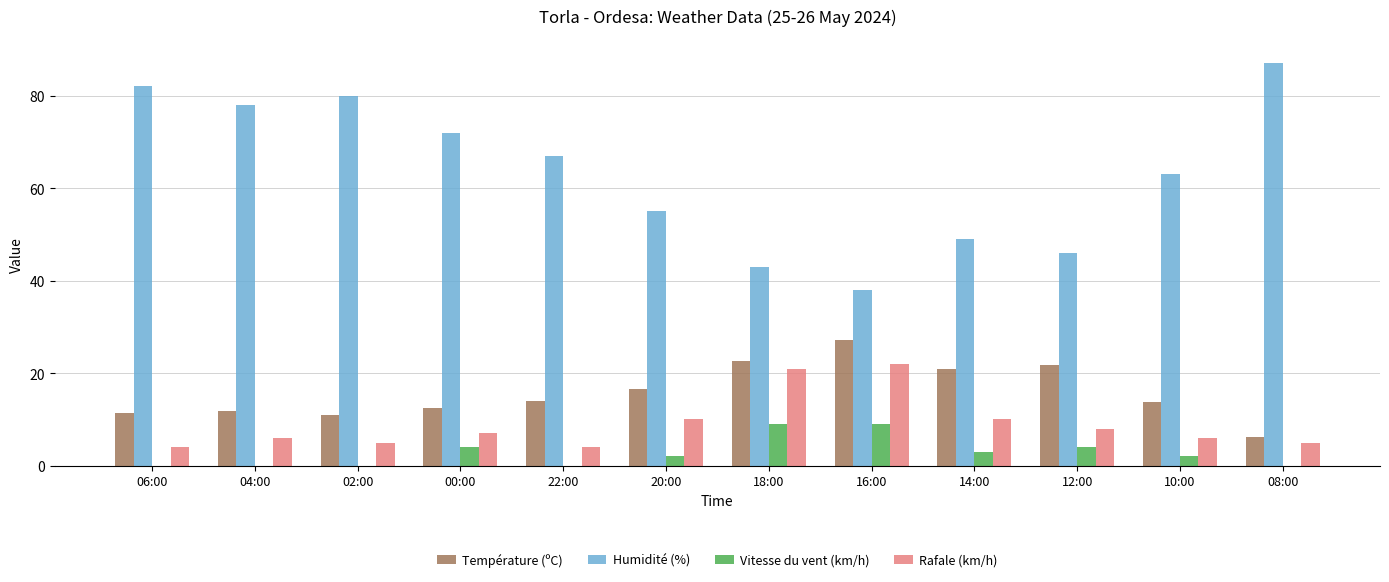

The Rafale (km/h) series shows 4.0 at 06:00. True or false?

True